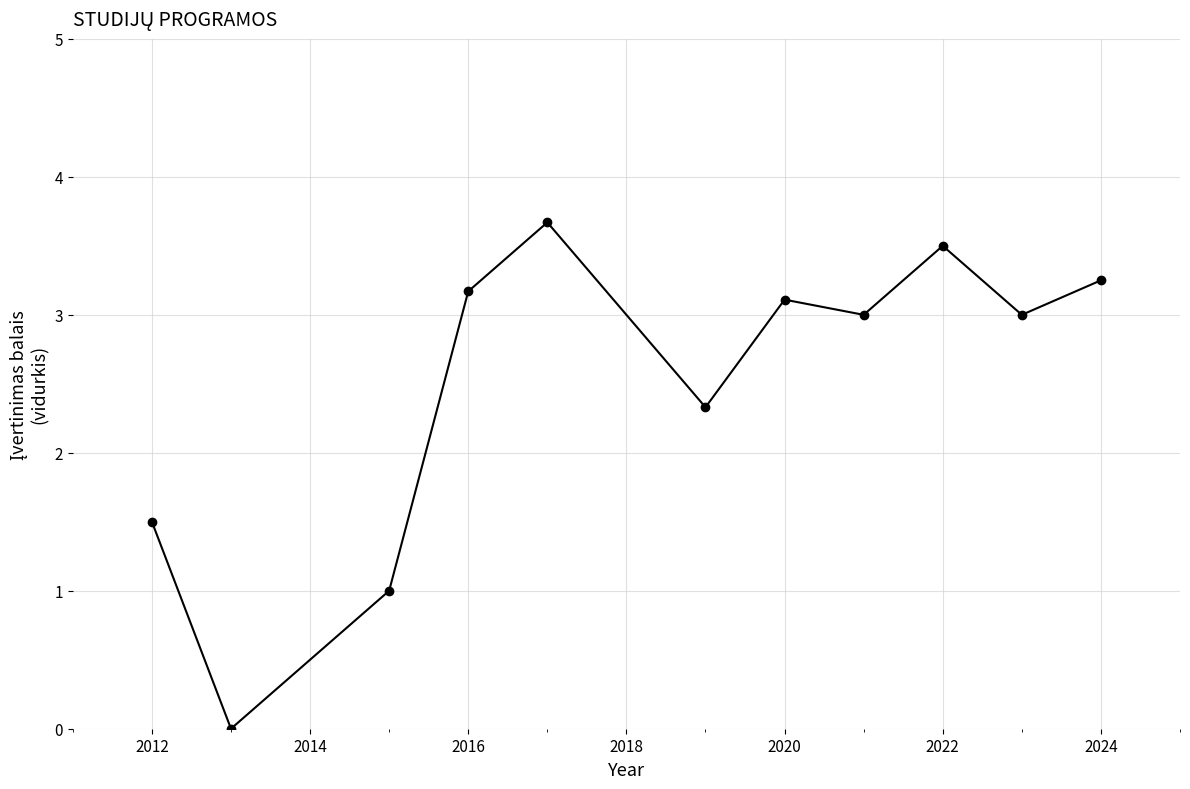

What is the difference between the maximum and second lowest values?

2.7